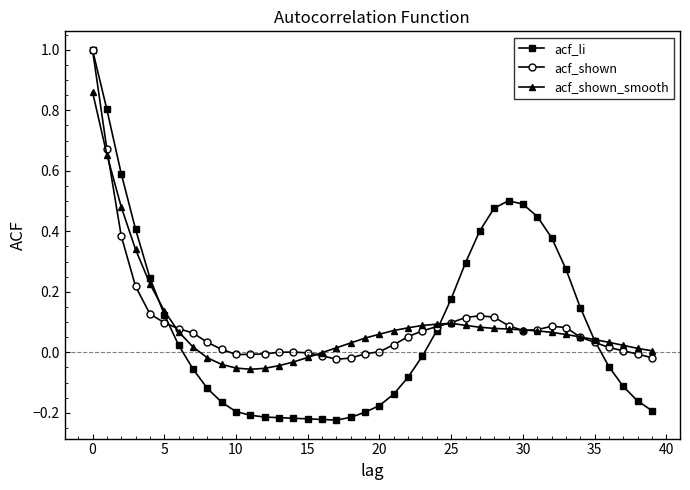

How many negative values does the acf_li series have?

21